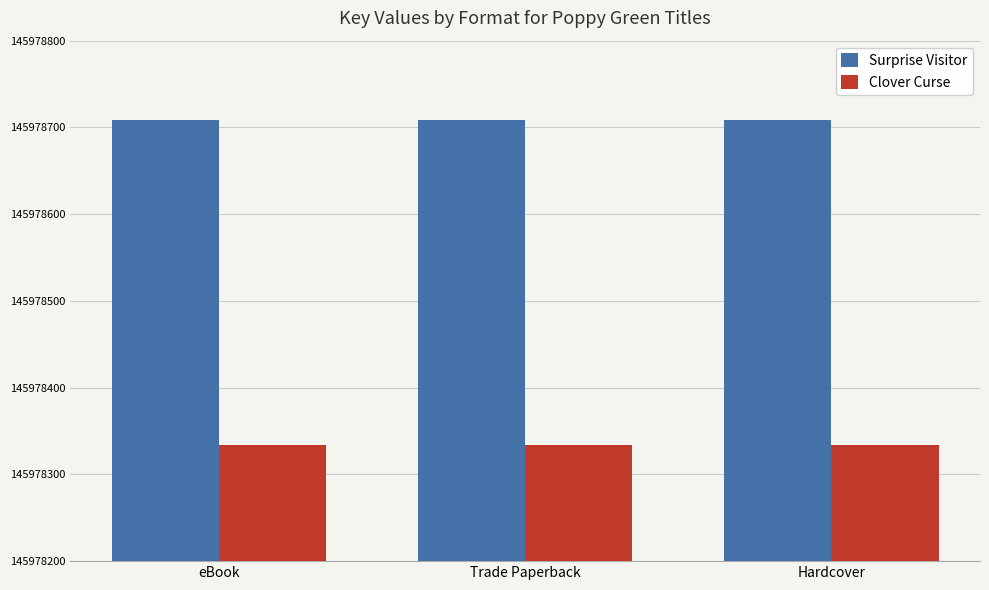

Rank the series by their maximum value, from lowest to highest.

Clover Curse, Surprise Visitor